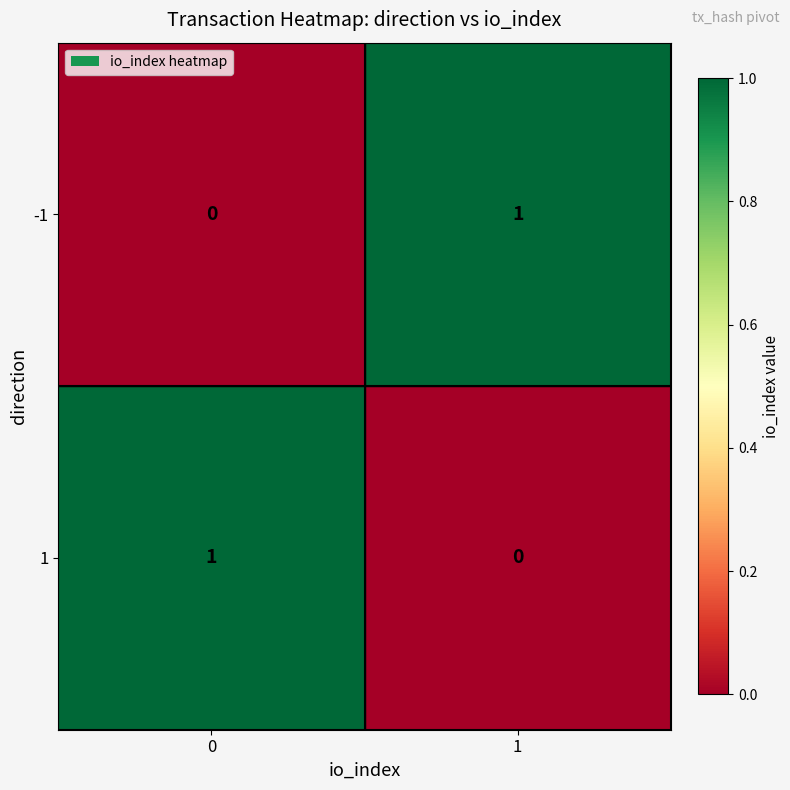

The -1 series shows 0 at 0. True or false?

True